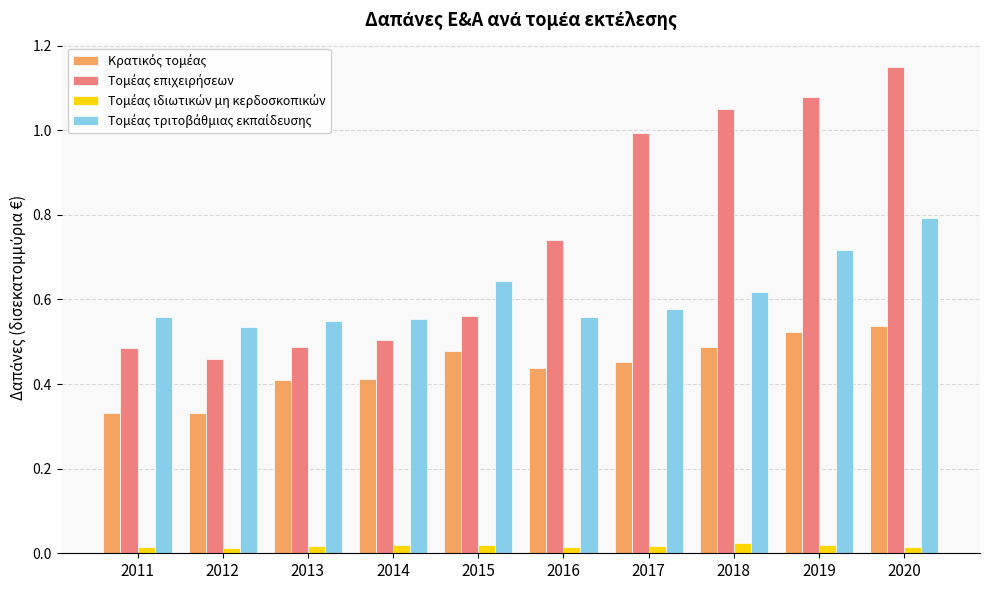

At which category is the sum across all series the highest?

2020